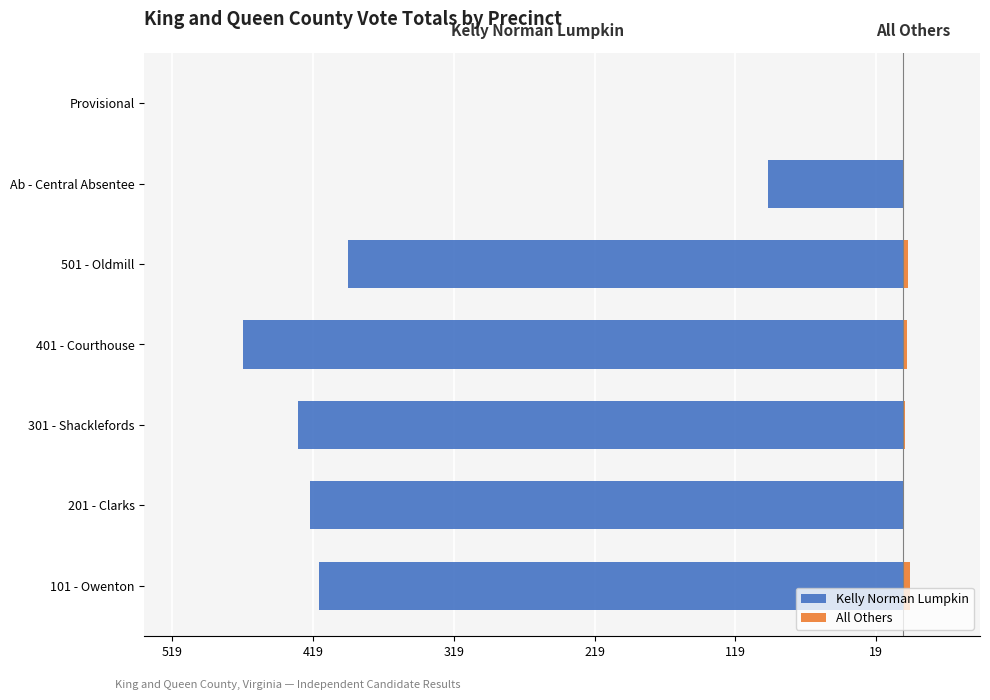

How many data points in All Others are above 2?

3